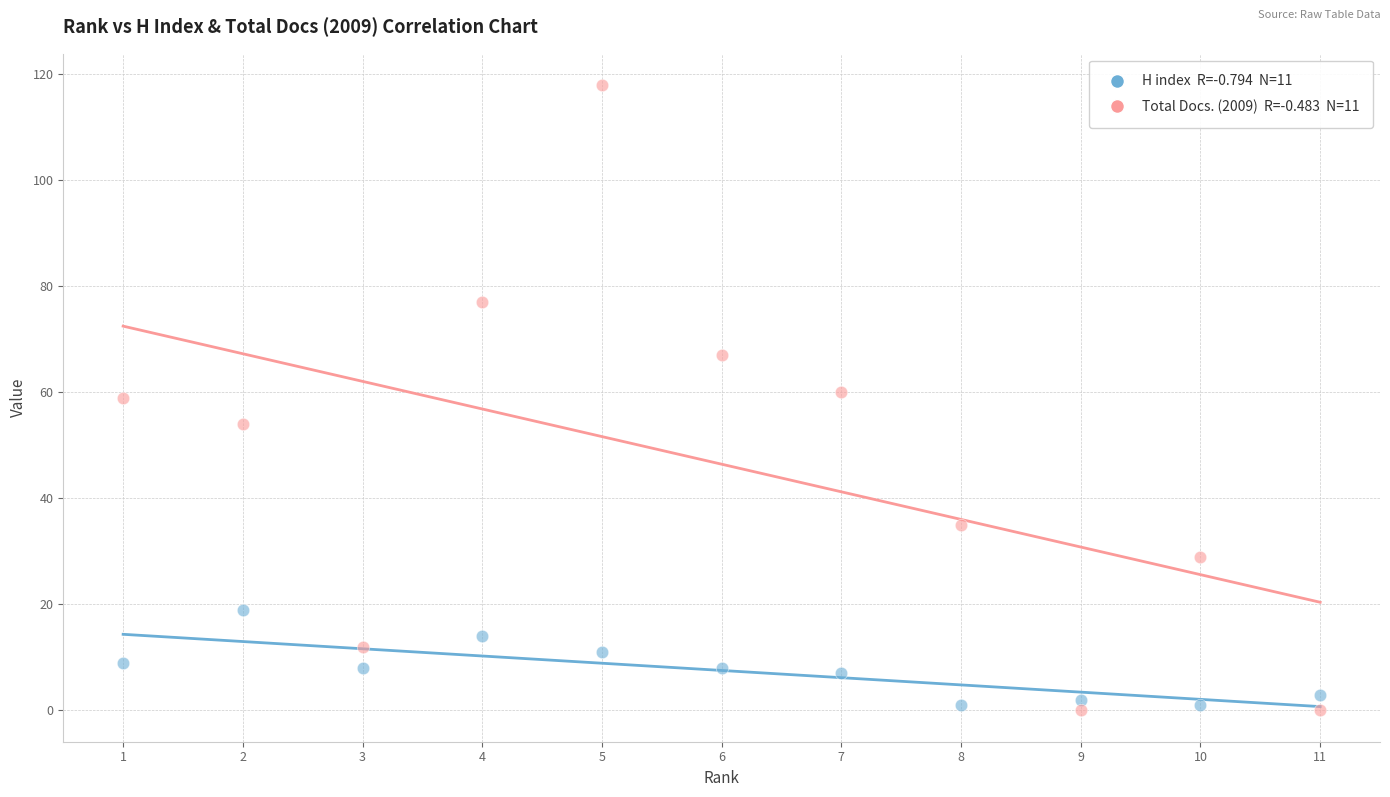

Across all data points, what is the range of Y values (max minus min)?

118